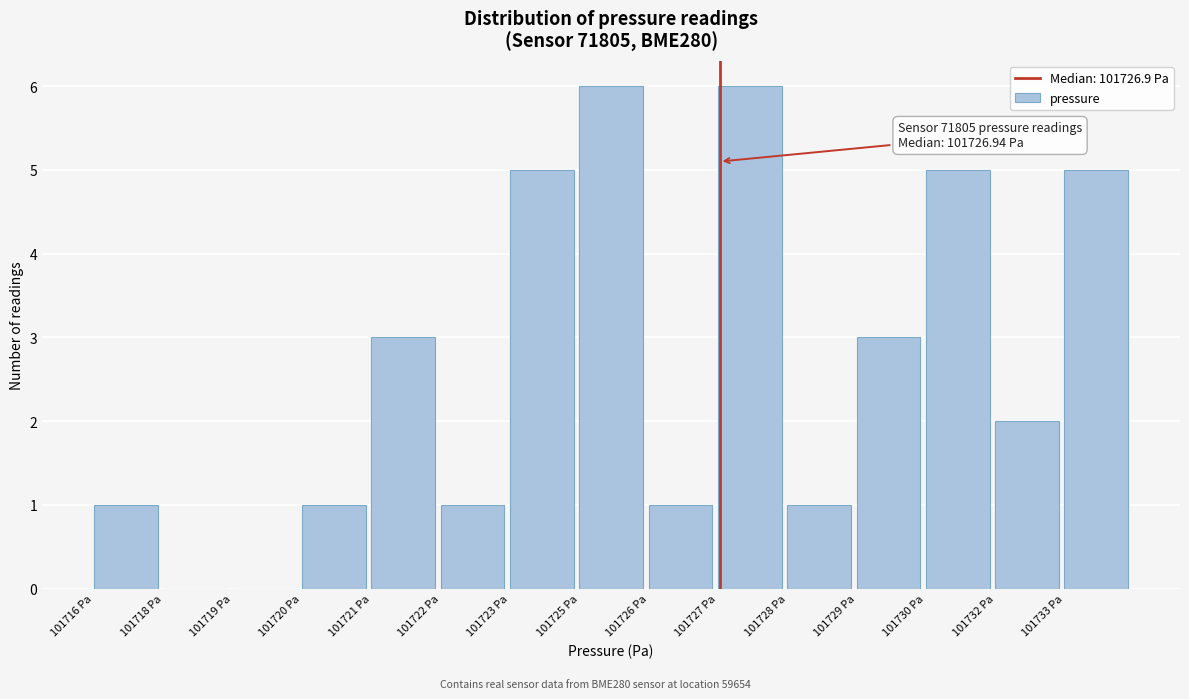

Reading right to left, transcribe all the data shown in this chart.

101733 Pa=5	101732 Pa=2	101730 Pa=5	101729 Pa=3	101728 Pa=1	101727 Pa=6	101726 Pa=1	101725 Pa=6	101723 Pa=5	101722 Pa=1	101721 Pa=3	101720 Pa=1	101719 Pa=0	101718 Pa=0	101716 Pa=1